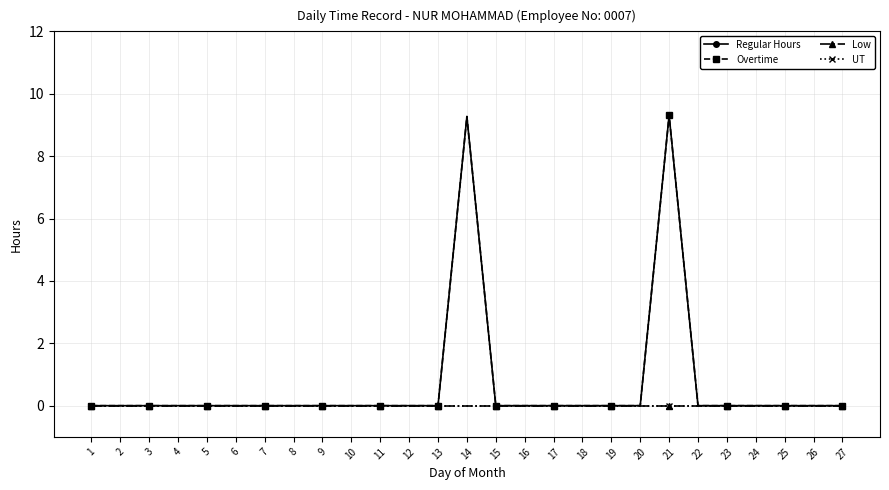

At which category is the sum across all series the highest?

21